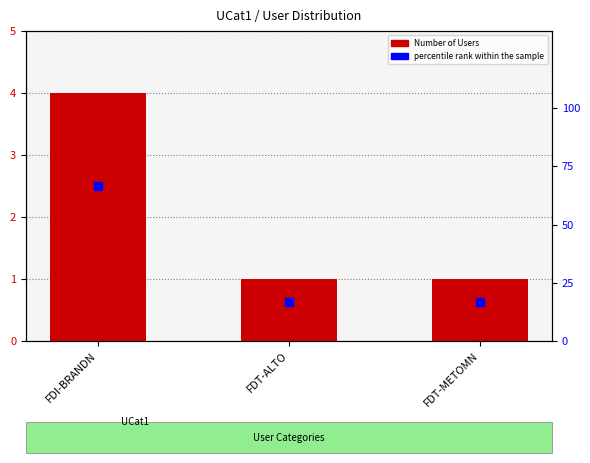

Which series has the largest Y range (max minus min)?

percentile rank within the sample